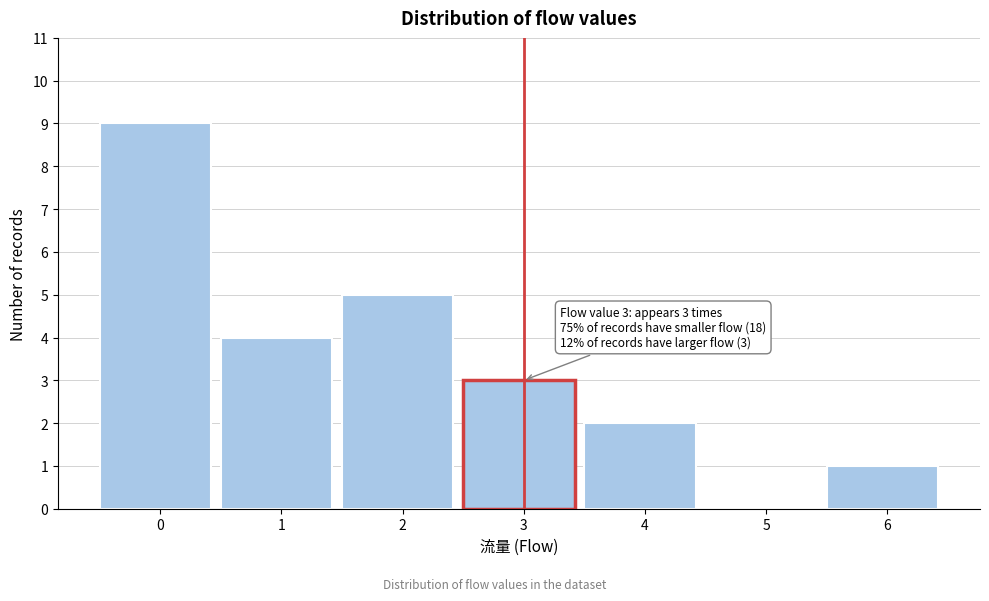

Reading left to right, transcribe all the data shown in this chart.

0=9	1=4	2=5	3=3	4=2	5=0	6=1